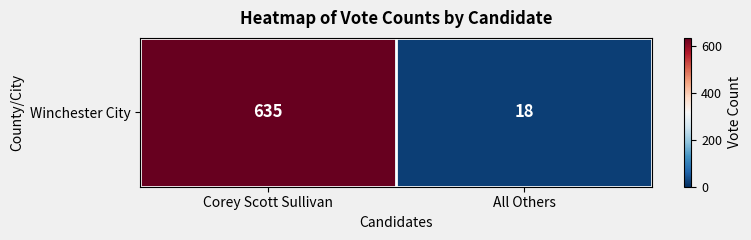

How many values are between 18 and 635?

2